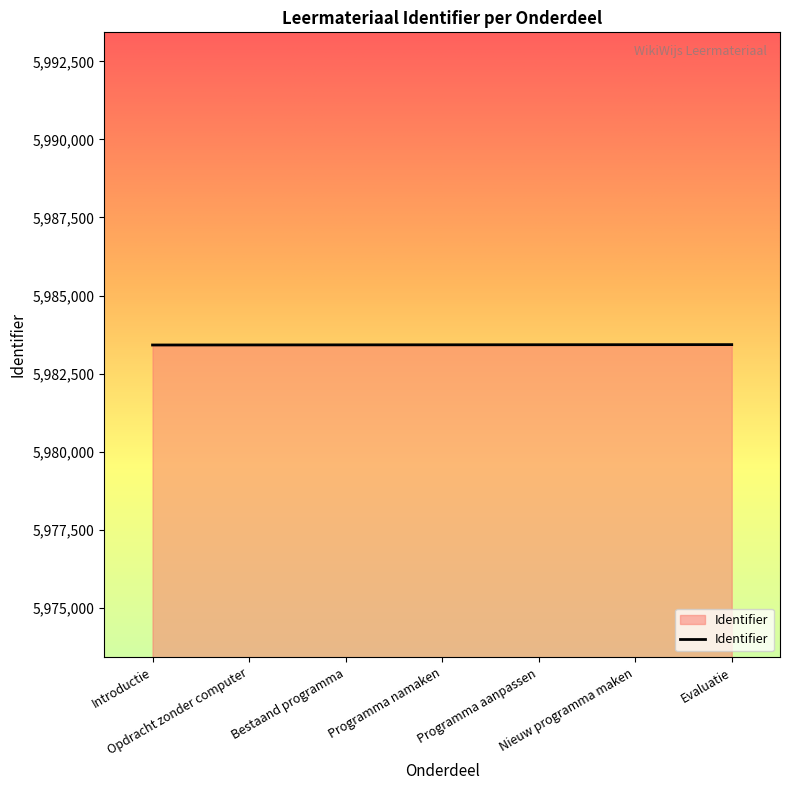

What is the greatest value displayed?

5983429